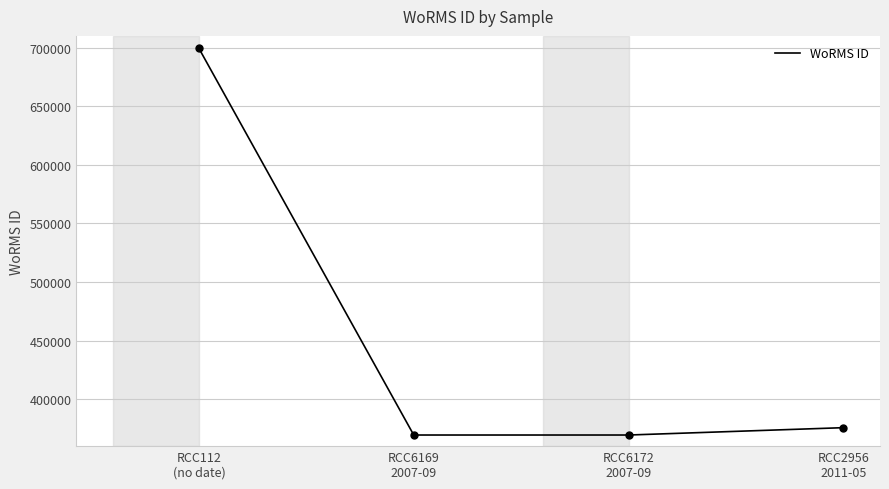

What is the difference between the maximum and minimum values?

329913